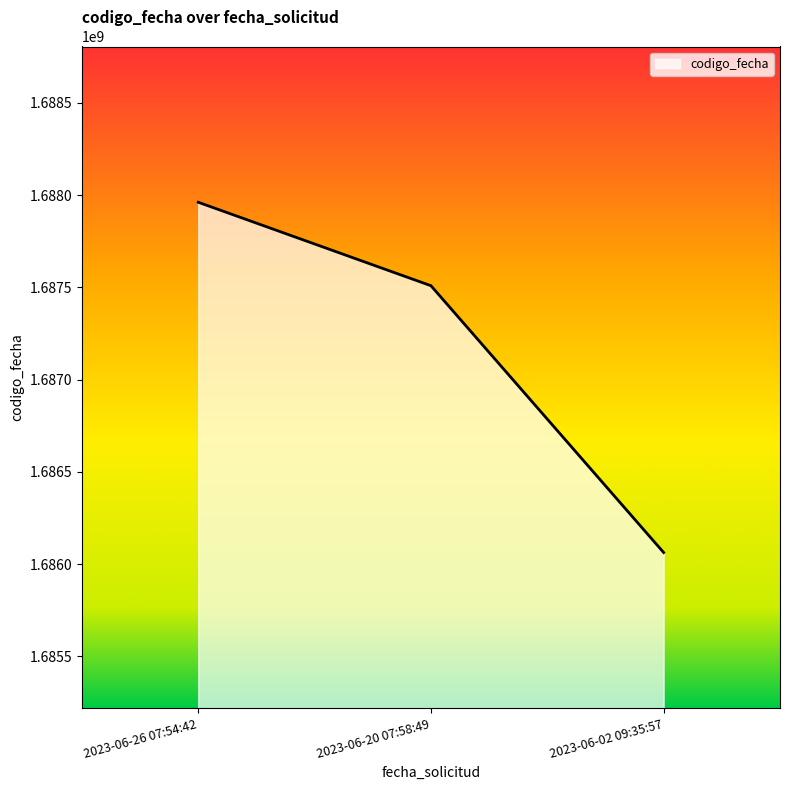

The chart shows a value of 2722214849 at 2023-06-02 09:35:57. True or false?

False